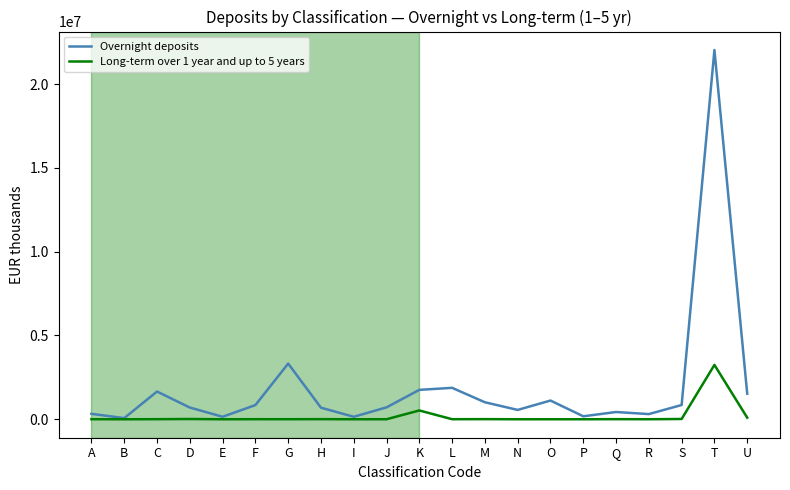

Is the value of Overnight deposits at G greater than the value of Long-term over 1 year and up to 5 years at O?

Yes